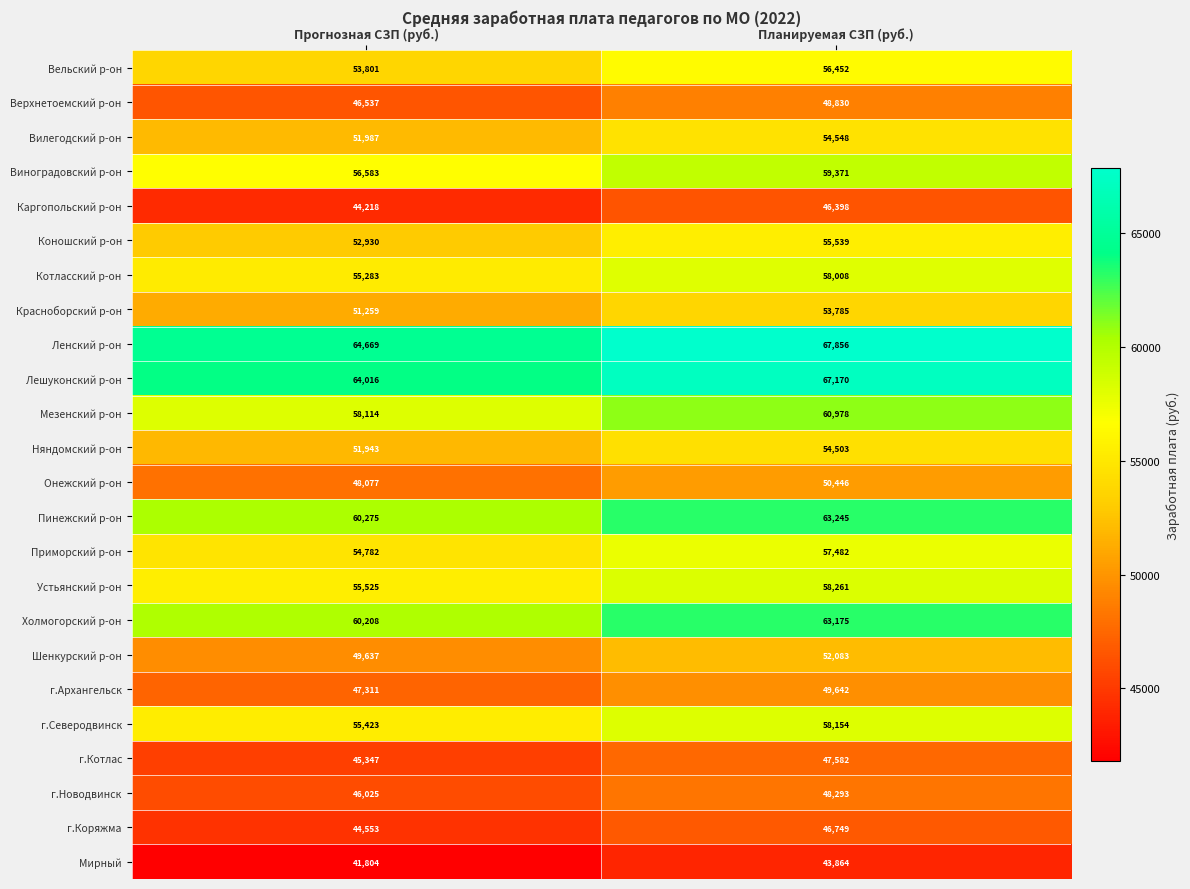

Rank the series by their maximum value, from lowest to highest.

Мирный, Каргопольский р-он, г.Коряжма, г.Котлас, г.Новодвинск, Верхнетоемский р-он, г.Архангельск, Онежский р-он, Шенкурский р-он, Красноборский р-он, Няндомский р-он, Вилегодский р-он, Коношский р-он, Вельский р-он, Приморский р-он, Котласский р-он, г.Северодвинск, Устьянский р-он, Виноградовский р-он, Мезенский р-он, Холмогорский р-он, Пинежский р-он, Лешуконский р-он, Ленский р-он